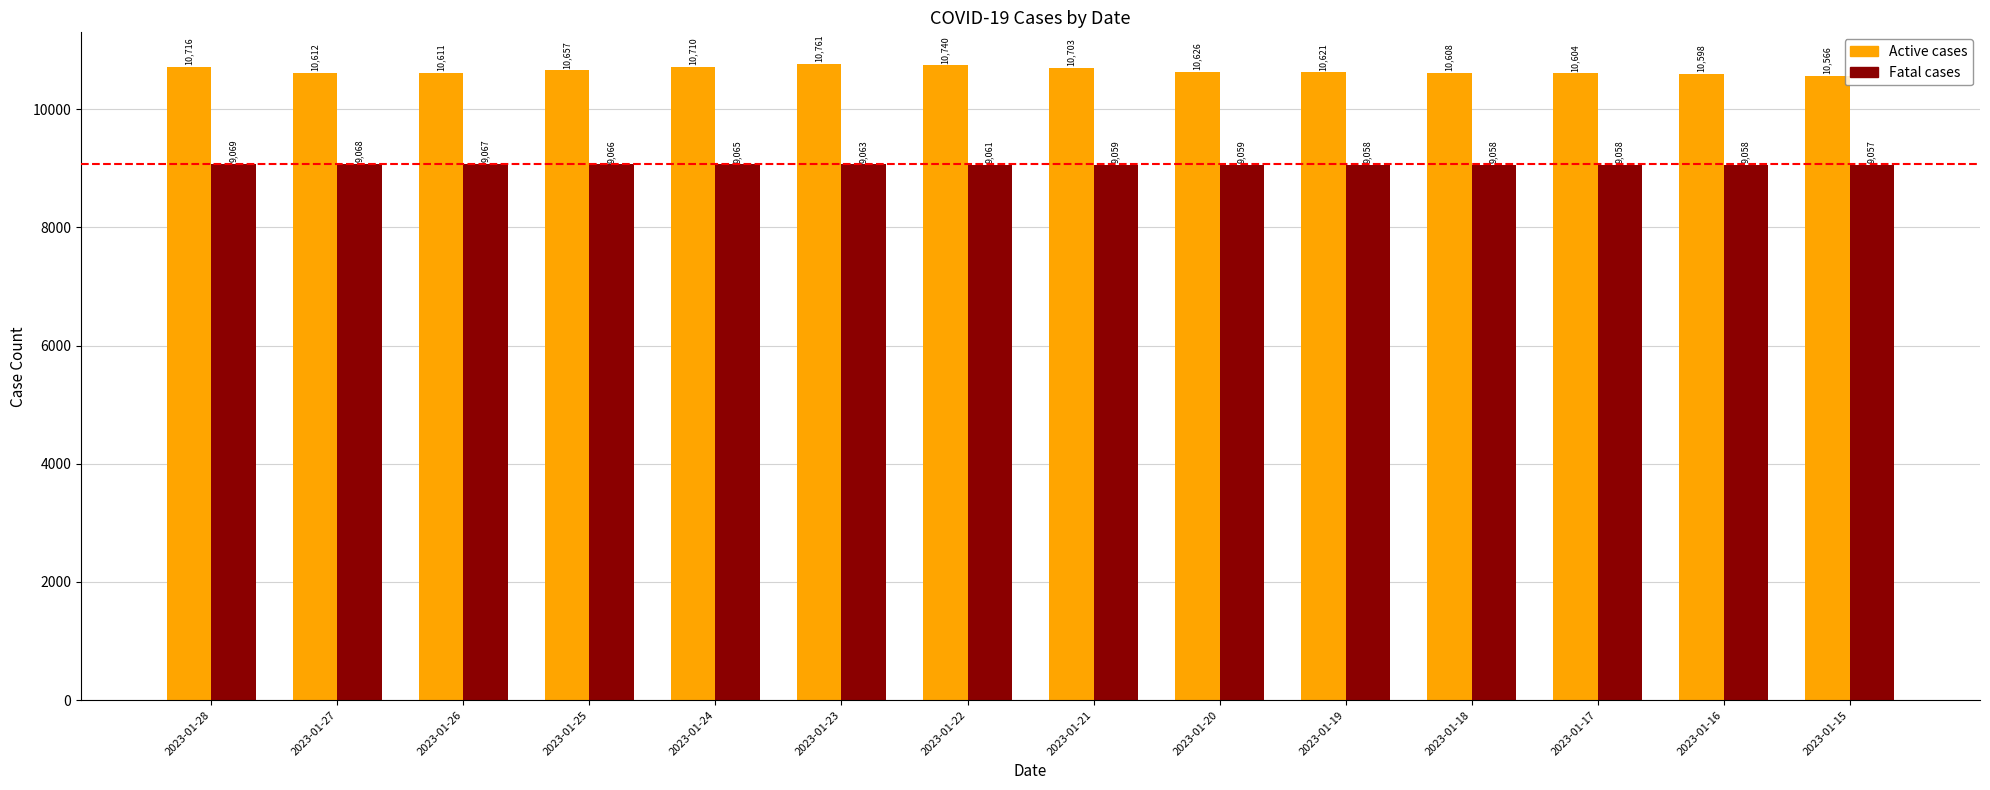

What is the total value across all series at 2023-01-22?

19801